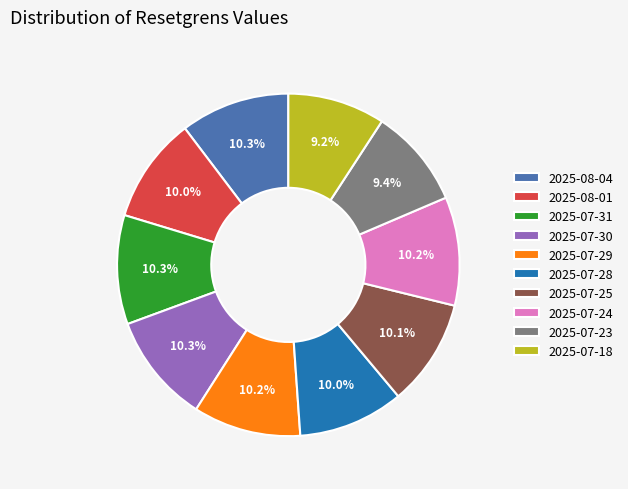

Between 2025-08-04 and 2025-07-18, which is larger?

2025-08-04